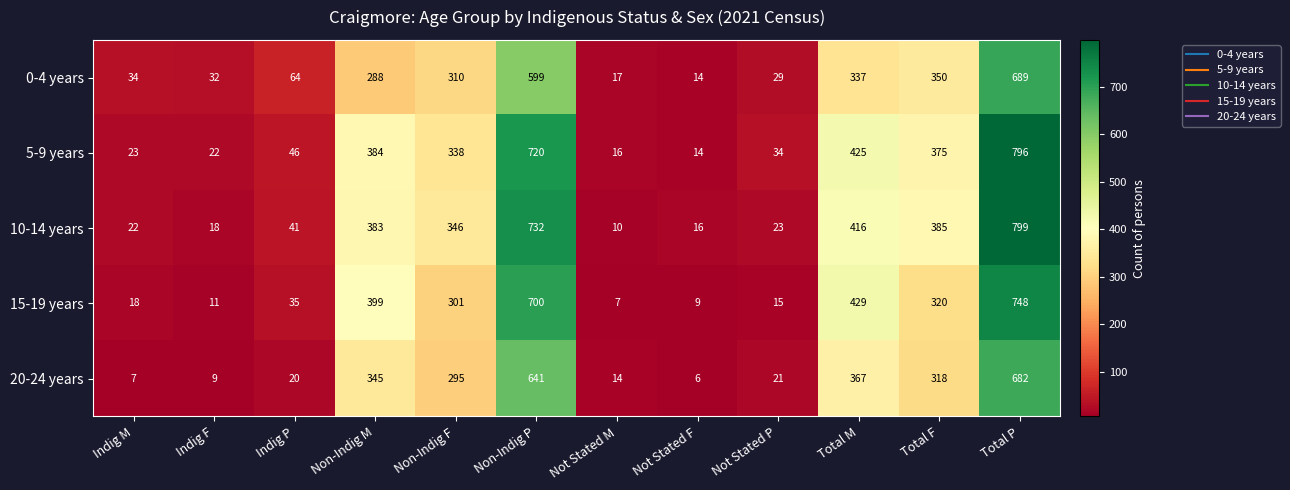

At how many categories does at least one series exceed 312?

6